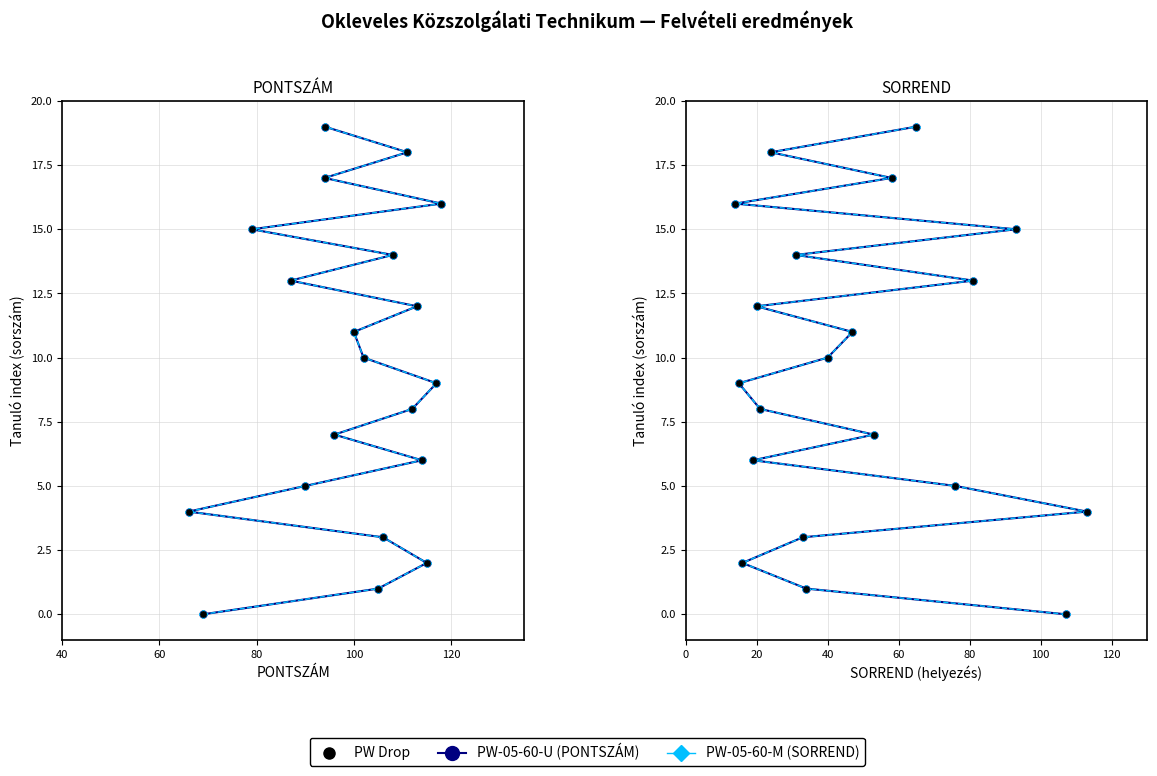

Which series reaches the minimum Y coordinate?

PONTSZÁM